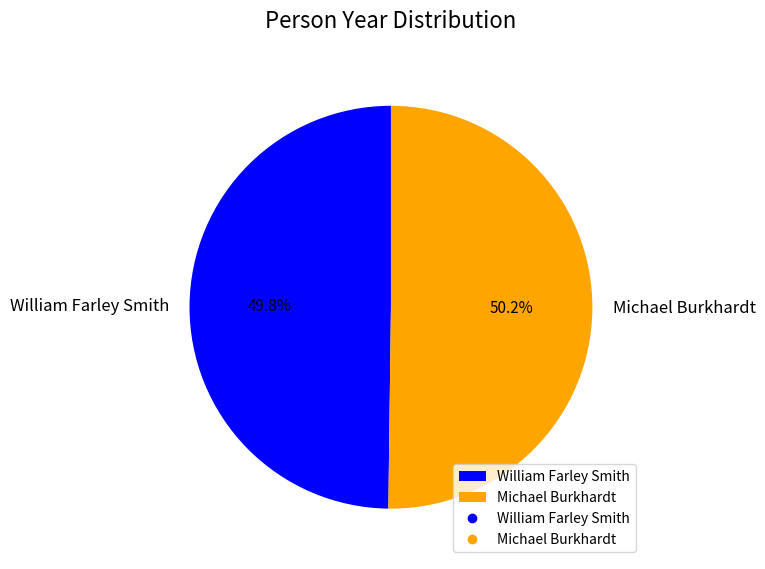

What percentage is NOT represented by Michael Burkhardt?

49.8%